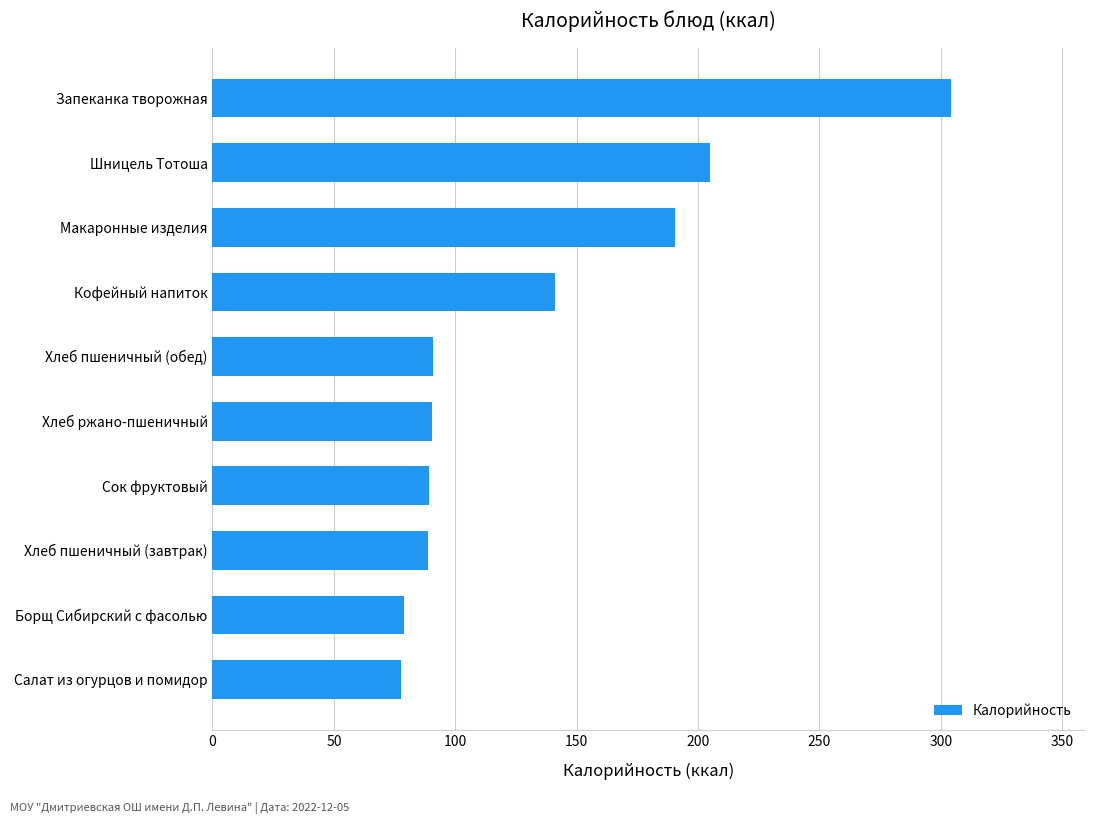

Which has a higher value, Салат из огурцов и помидор or Макаронные изделия?

Макаронные изделия